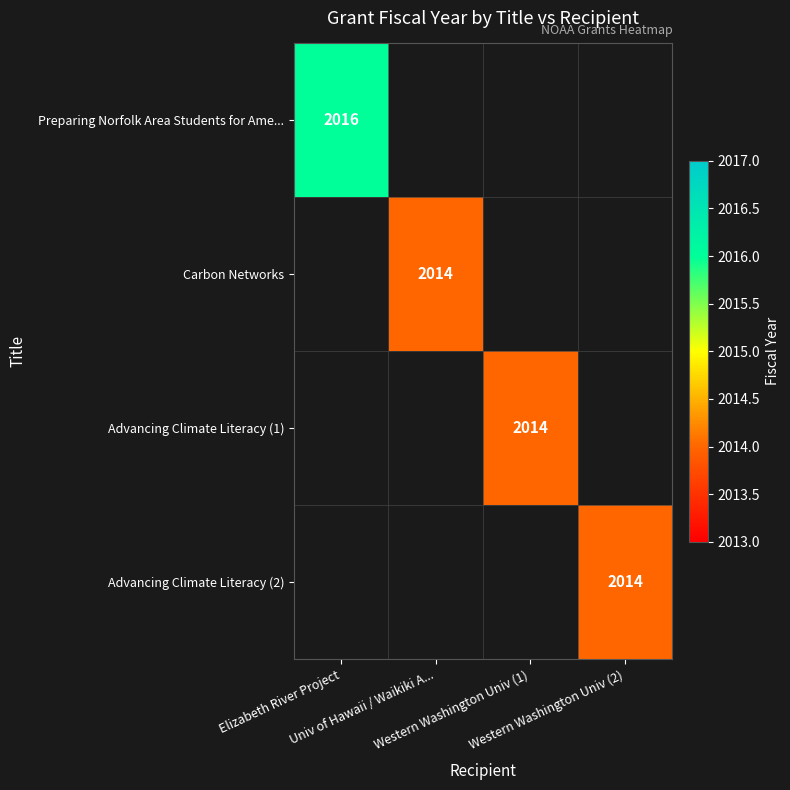

What is the maximum value shown in the chart?

2016.0